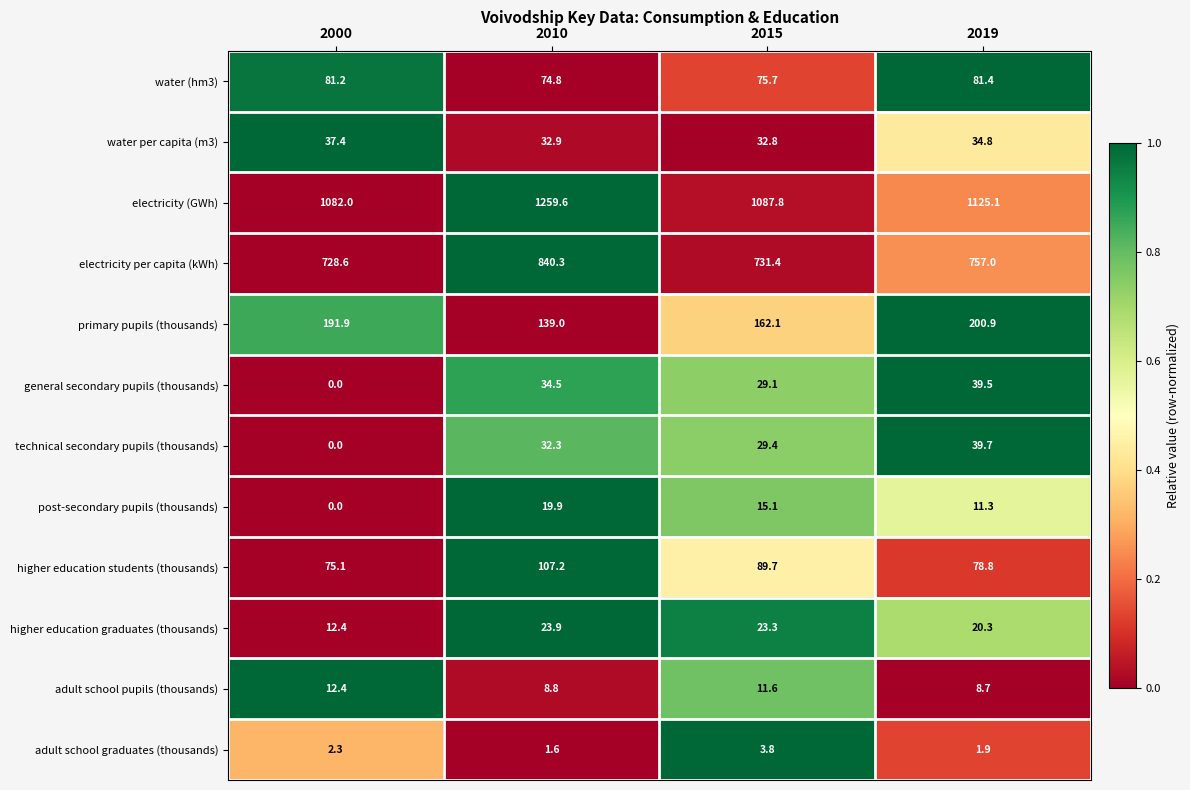

True or false: electricity (GWh) has a value of 1125.1 at 2019.

True